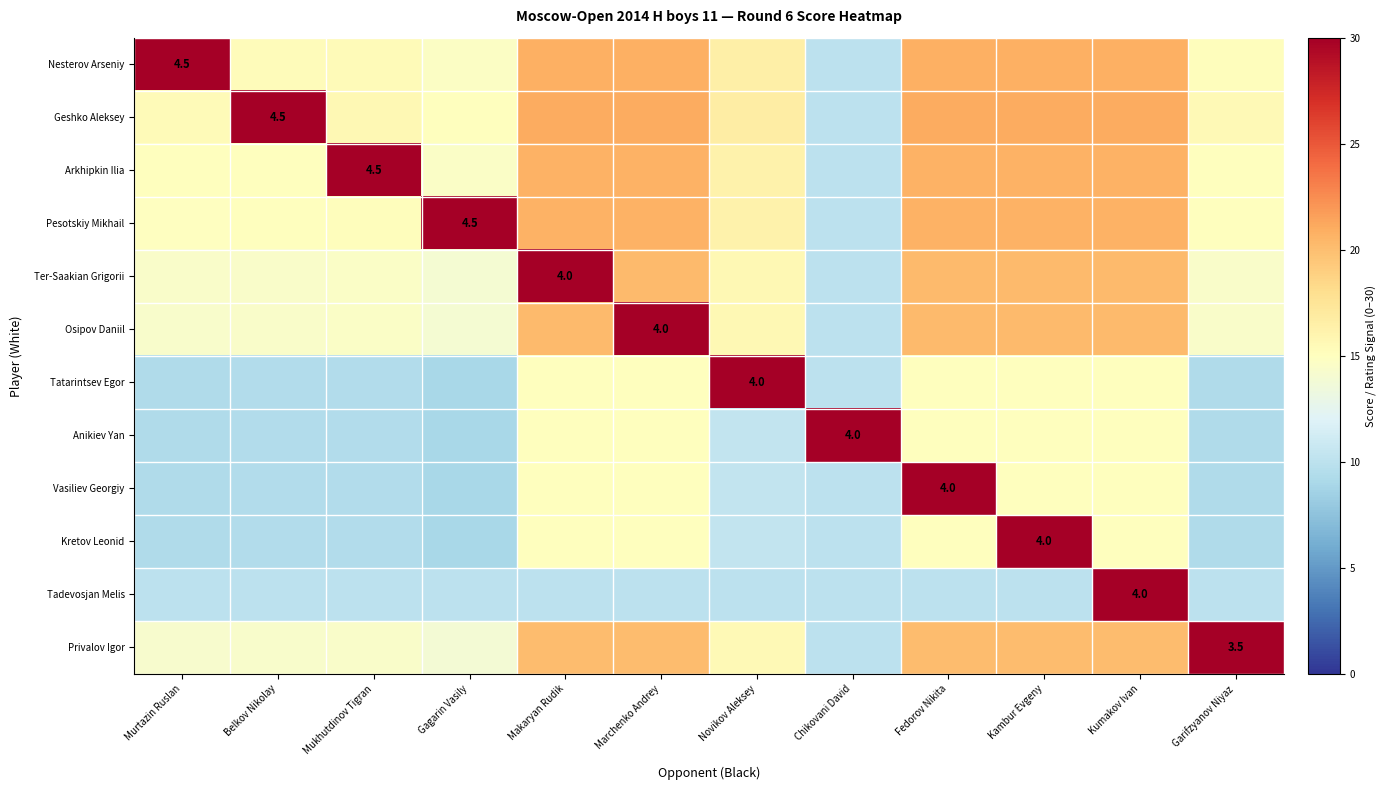

Which has a higher value, Novikov Aleksey or Fedorov Nikita?

Fedorov Nikita